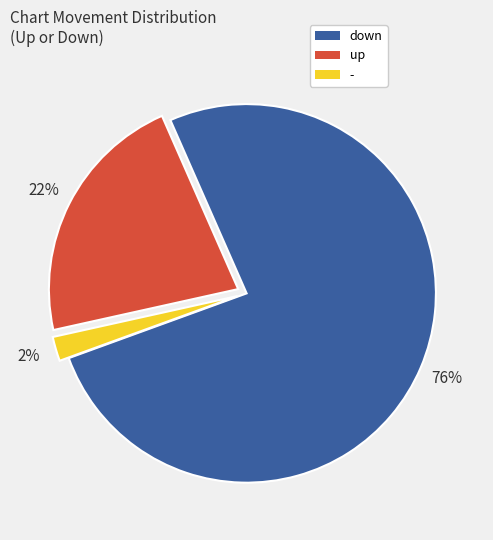

Combined, do up and down account for over 50%?

Yes